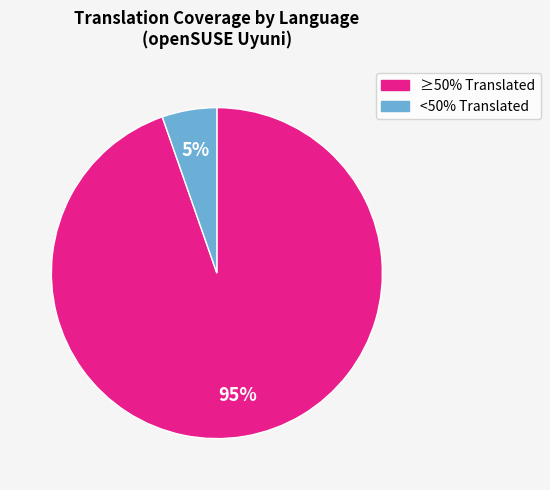

Is there any slice that represents more than half of the pie?

Yes